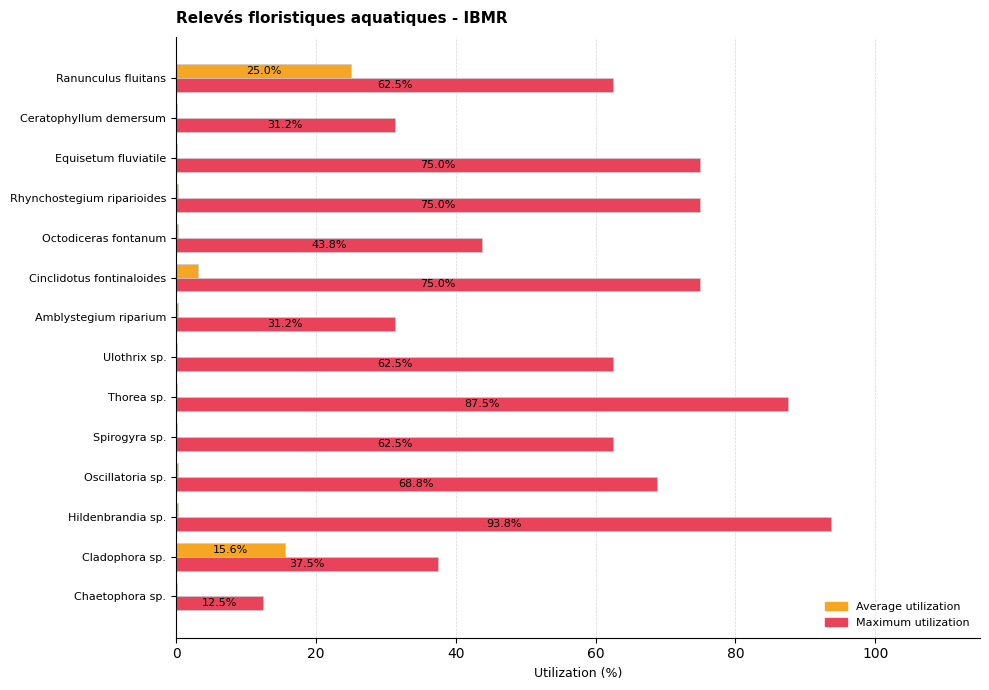

Is it true that Maximum utilization equals 51.2 at Thorea sp.?

False